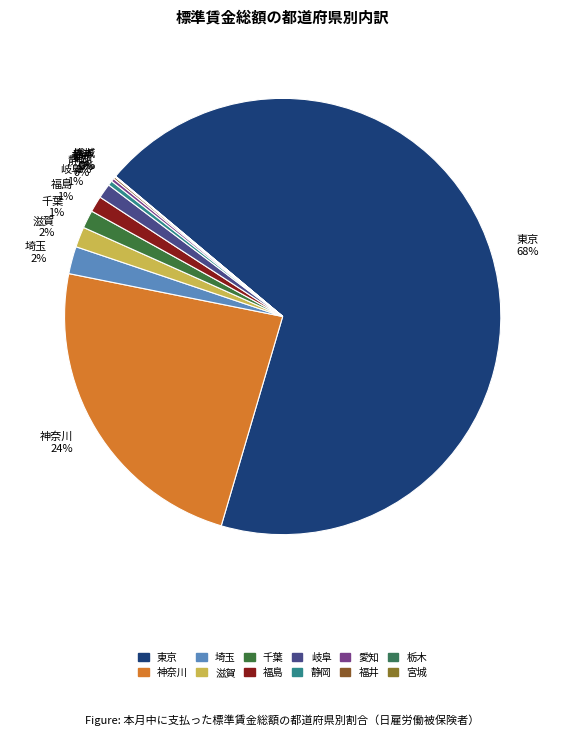

Is the sum of 静岡 0% and 岐阜 1% greater than half?

No